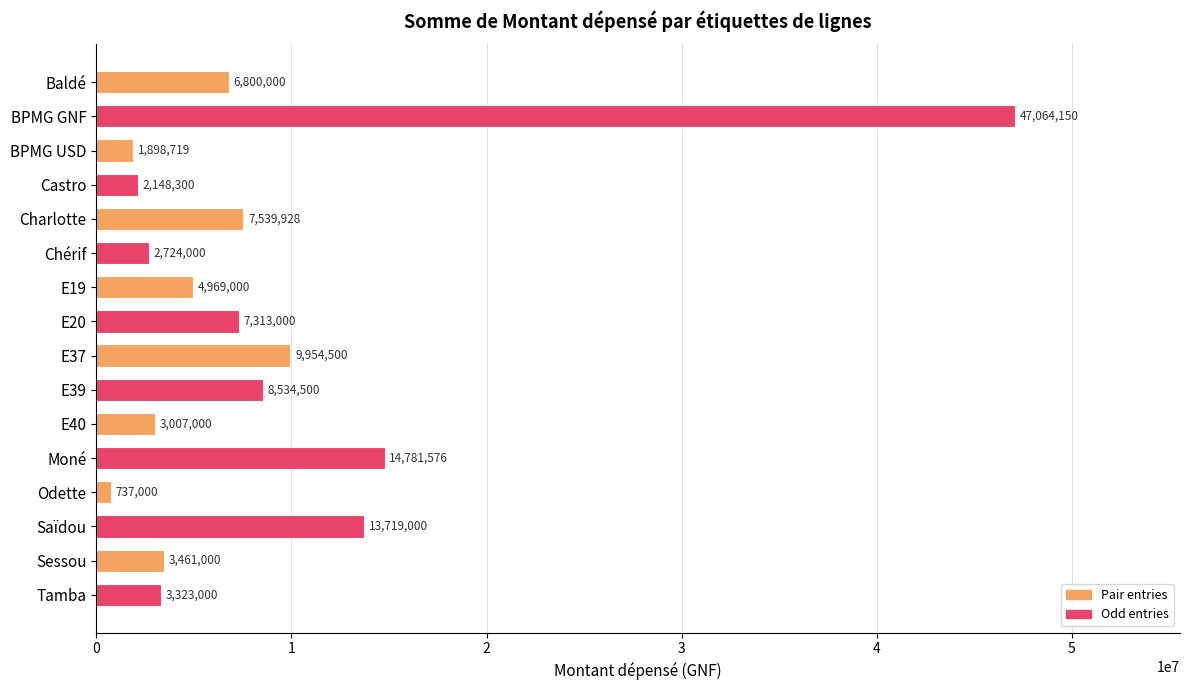

What is the label of the 4th bar from the bottom?

Odette